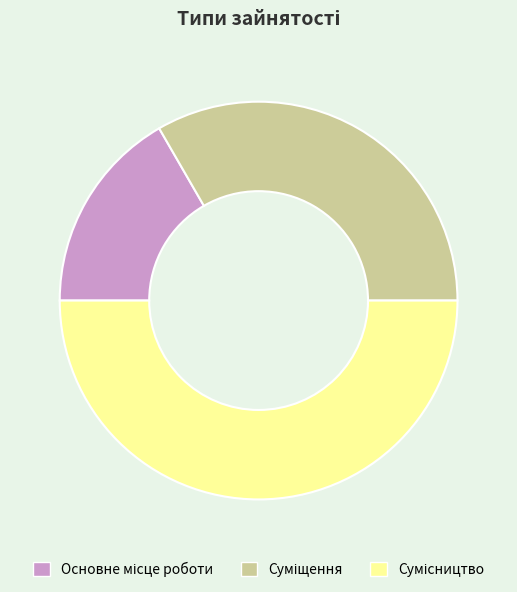

How many segments does this pie chart have?

3